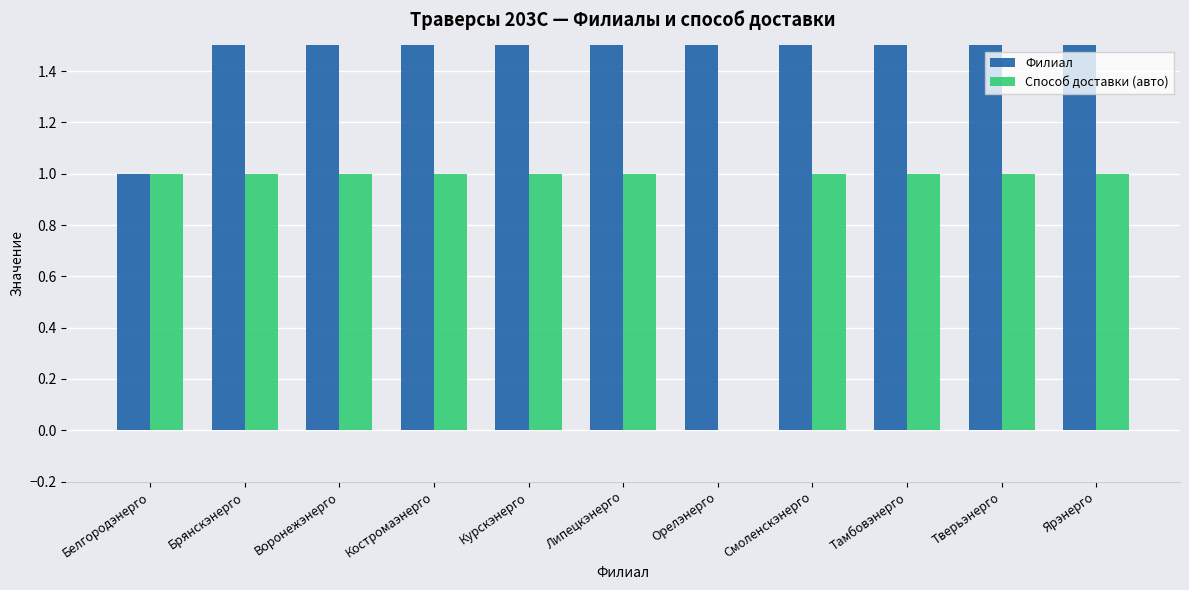

At Костромаэнерго, list the series in order from smallest to largest.

Способ доставки (авто), Филиал